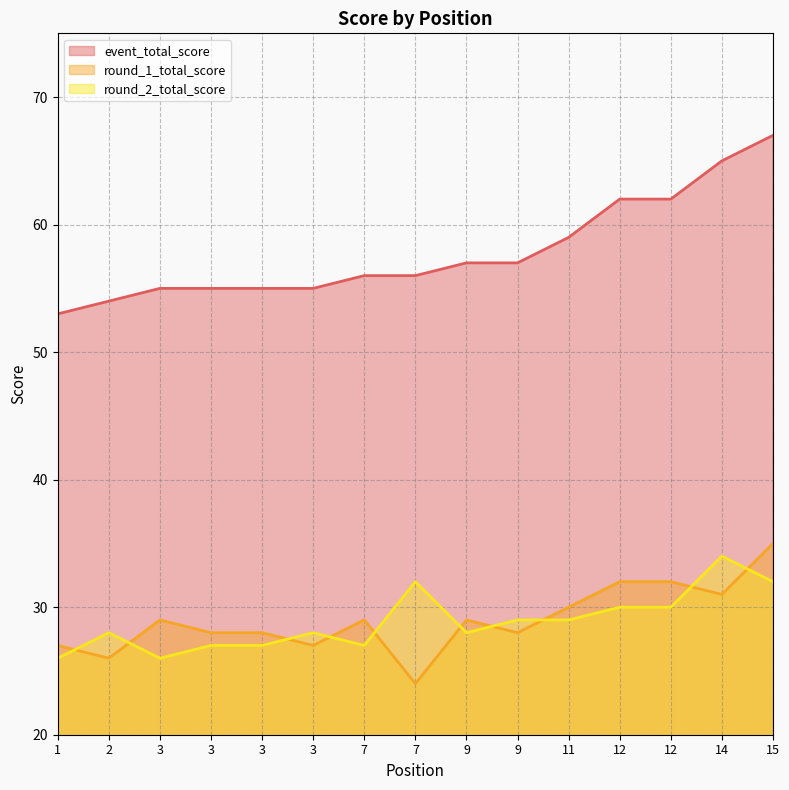

Rank the categories by round_2_total_score value from highest to lowest.

14, 7, 15, 12, 12, 9, 11, 2, 3, 9, 3, 3, 7, 1, 3